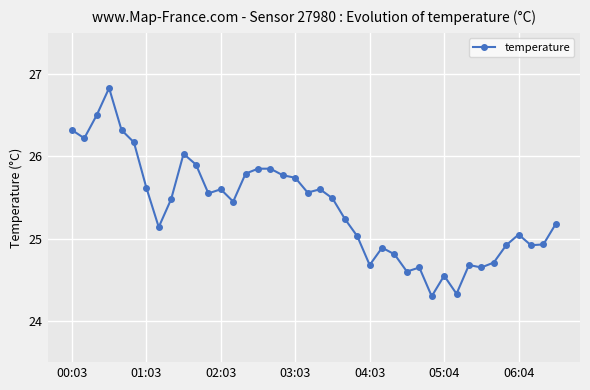

True or false: there are more than 1 points higher than both neighbors.

True